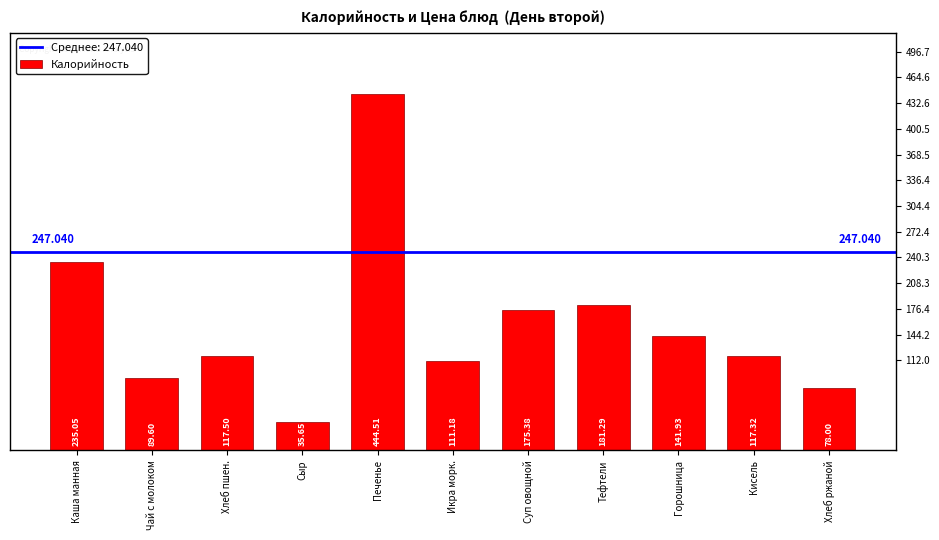

Count the number of data series in this chart.

1